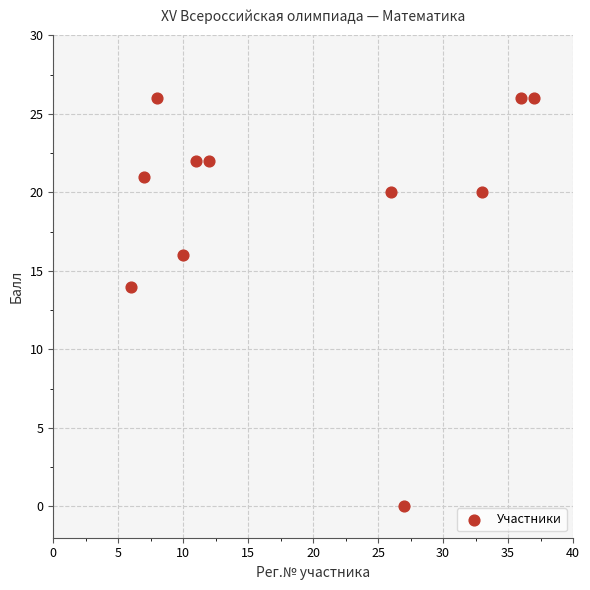

What is the average Y value?

19